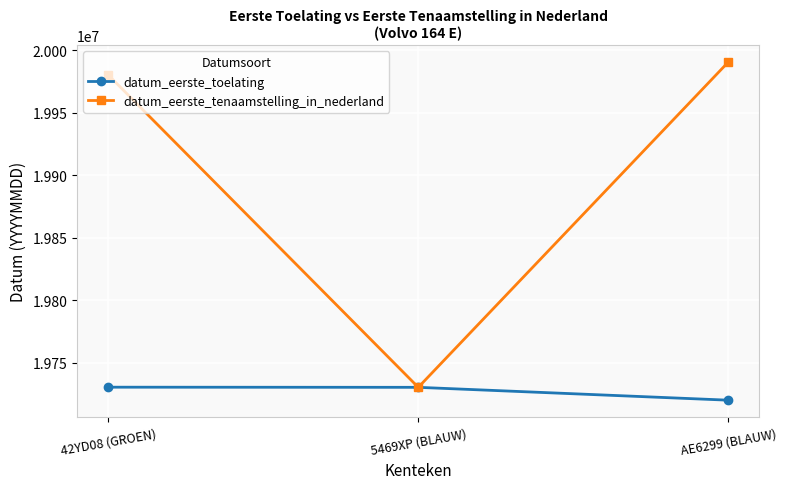

What position from the left is AE6299 (BLAUW)?

3